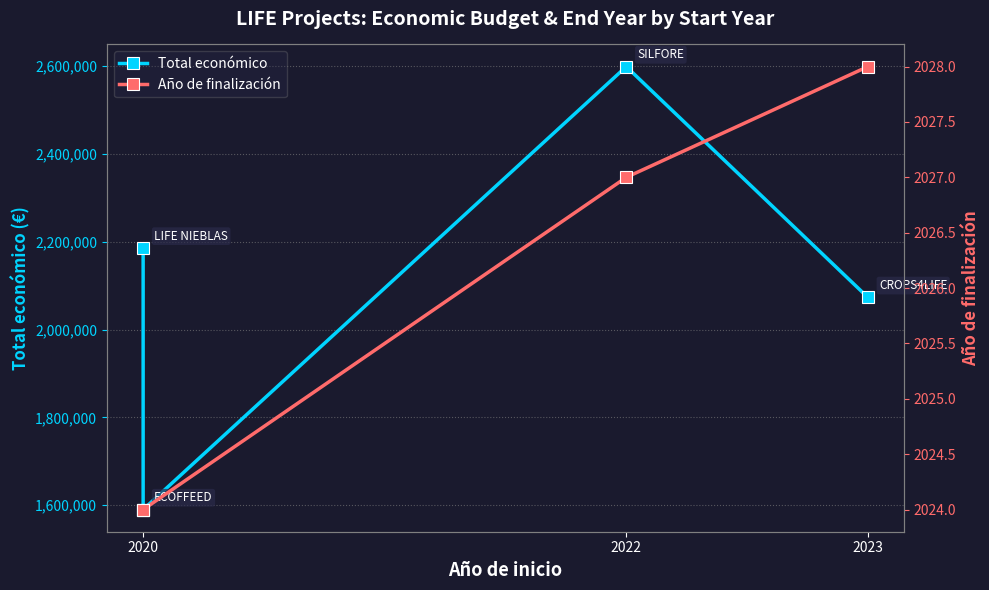

True or false: Total económico has a value of 4348579 at 2022.

False